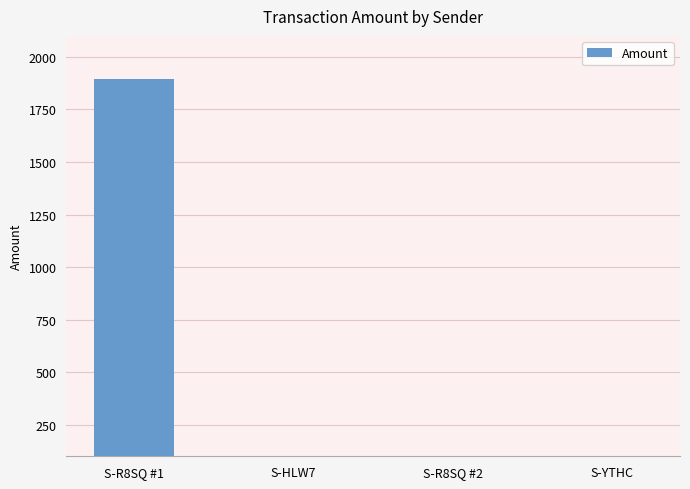

Are the bars horizontal?

No